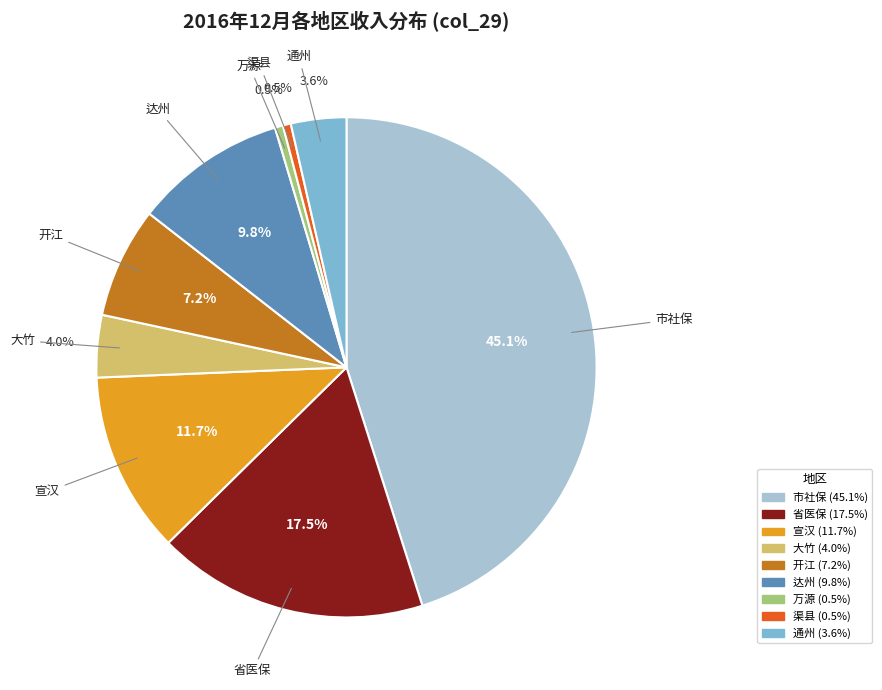

Does any single category account for the majority?

No